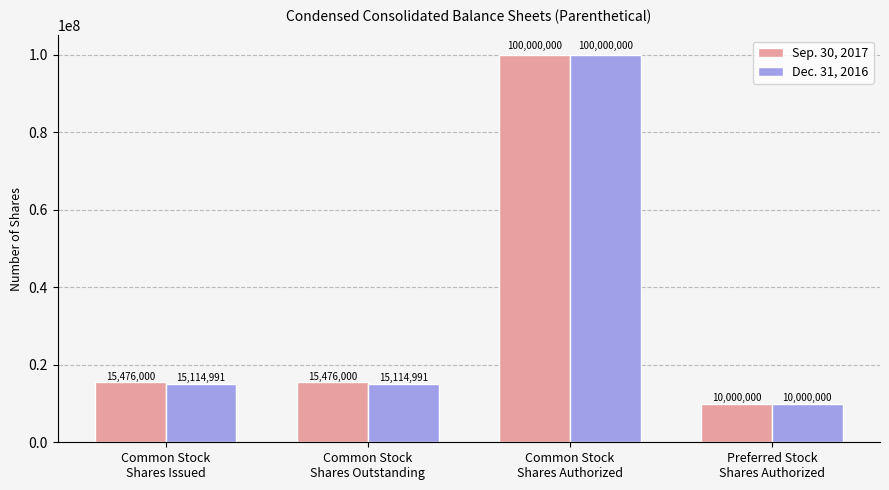

Read the Dec. 31, 2016 value at Common Stock
Shares Outstanding.

15114991